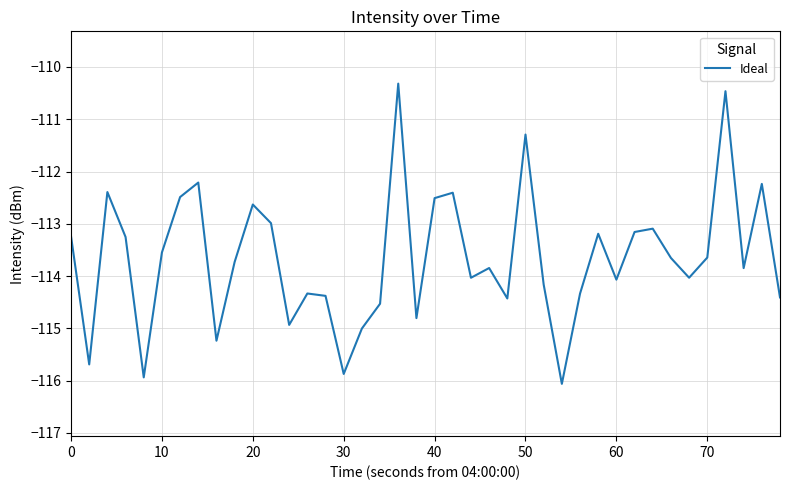

What is the maximum value shown in the chart?

-110.3